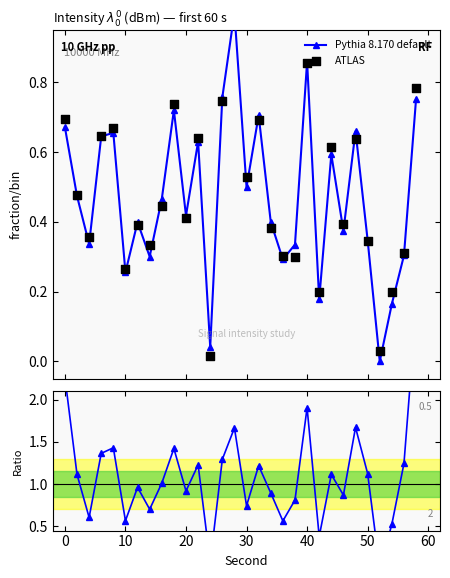

Which series contains the lowest Y value?

Pythia 8.170 default